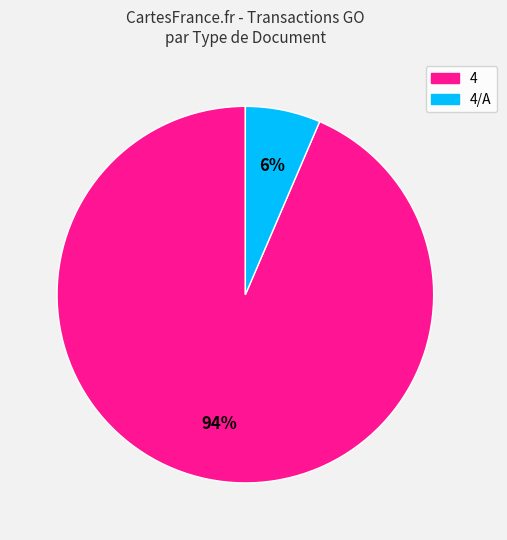

How many slices are in this pie chart?

2